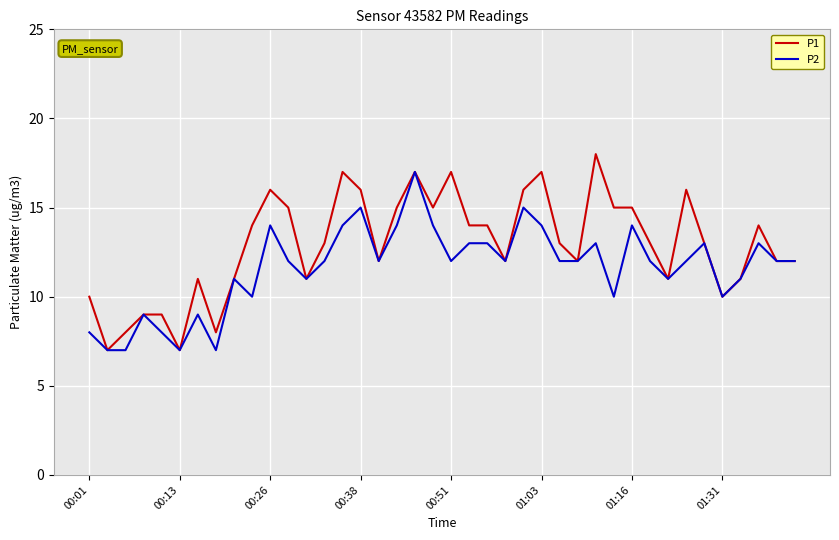

Rank the series by their average value, from highest to lowest.

P1, P2